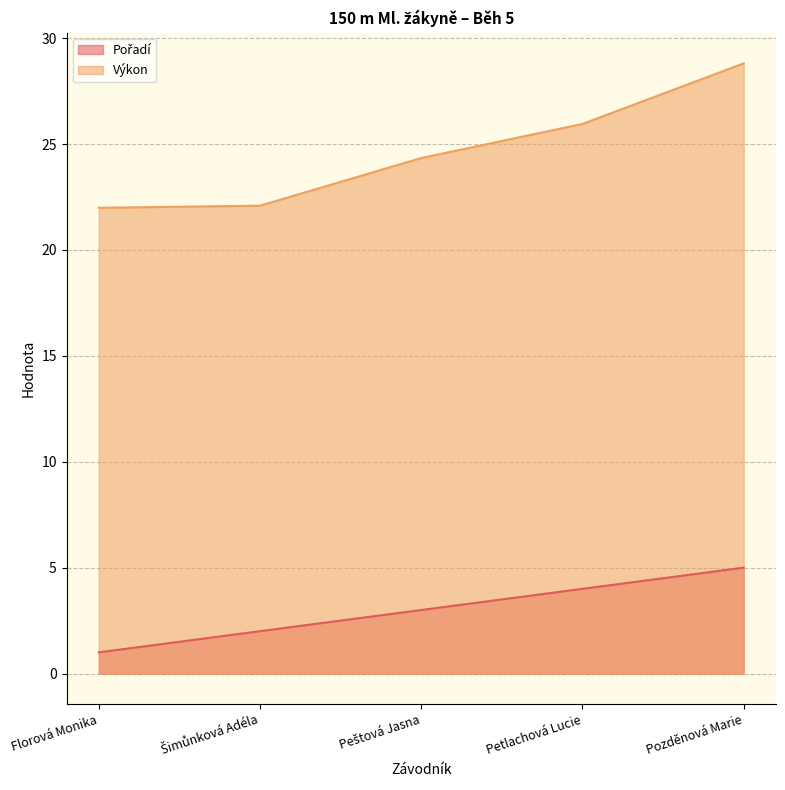

Which label corresponds to the smallest value in the chart?

Florová Monika